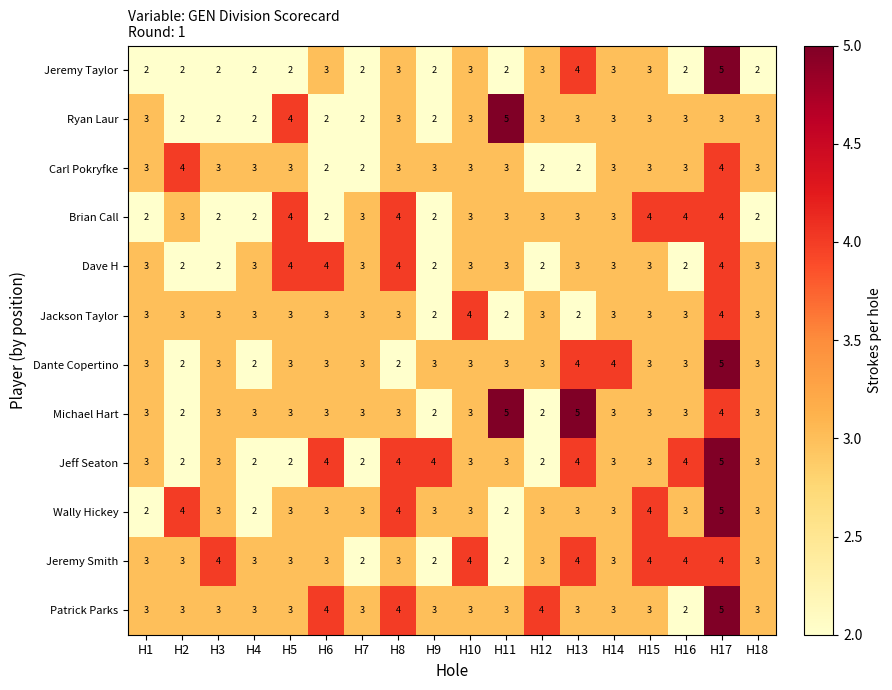

What is the greatest value displayed?

5